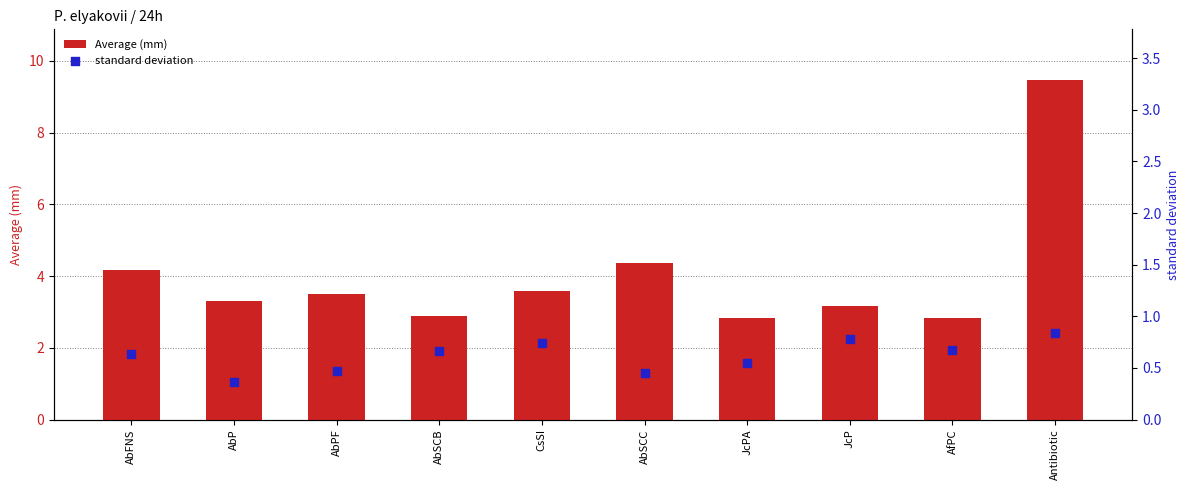

Which series has the largest Y range (max minus min)?

Average (mm)